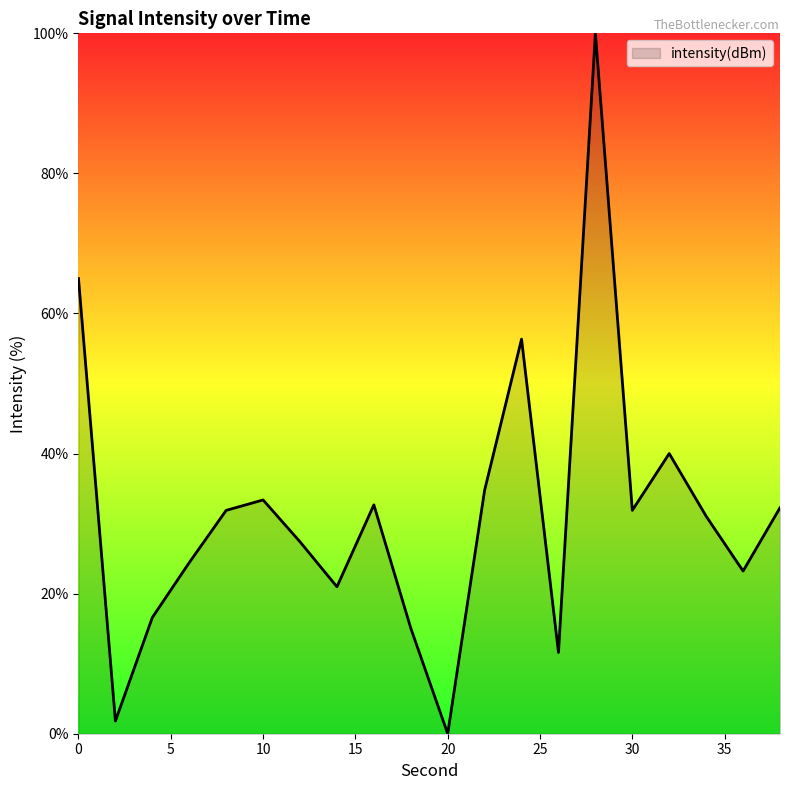

What is the difference between the maximum and minimum values?

100.0